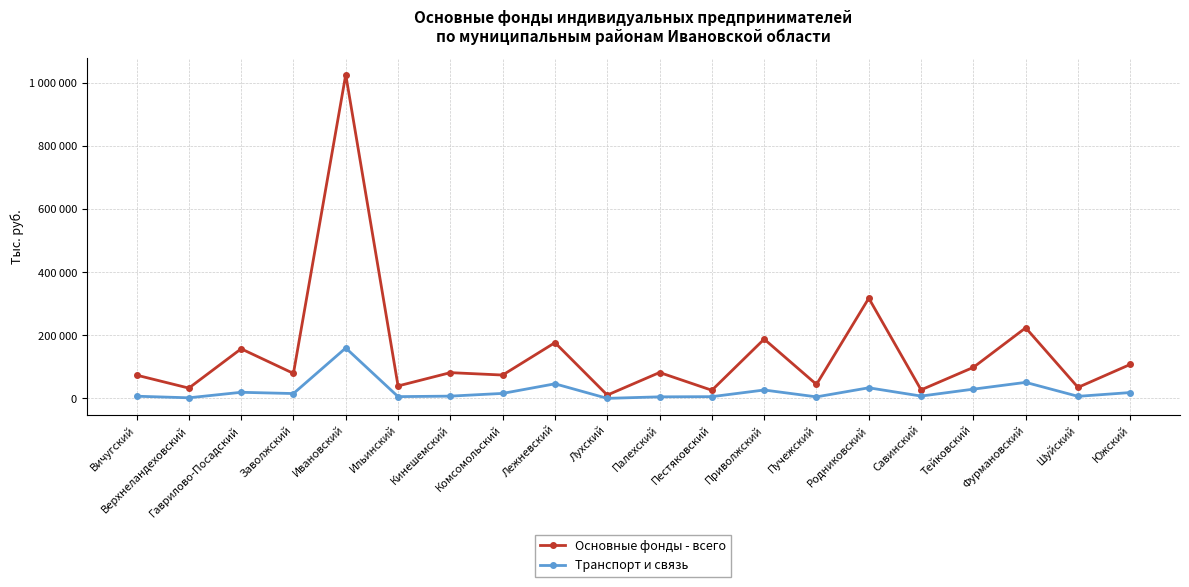

Where does the Основные фонды - всего series first go above 81503?

Гаврилово-Посадский